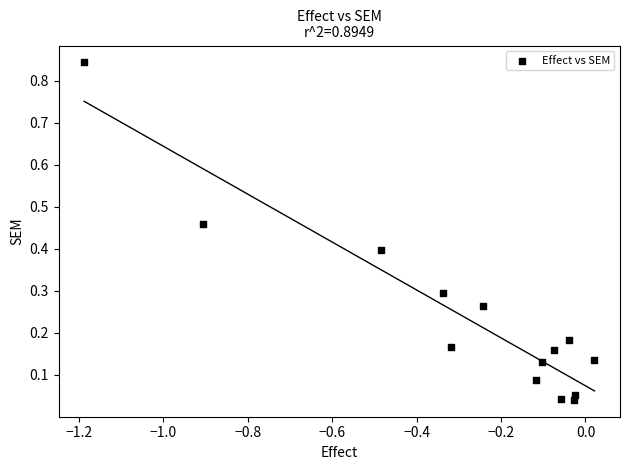

What is the range of X values (max minus min)?

1.2